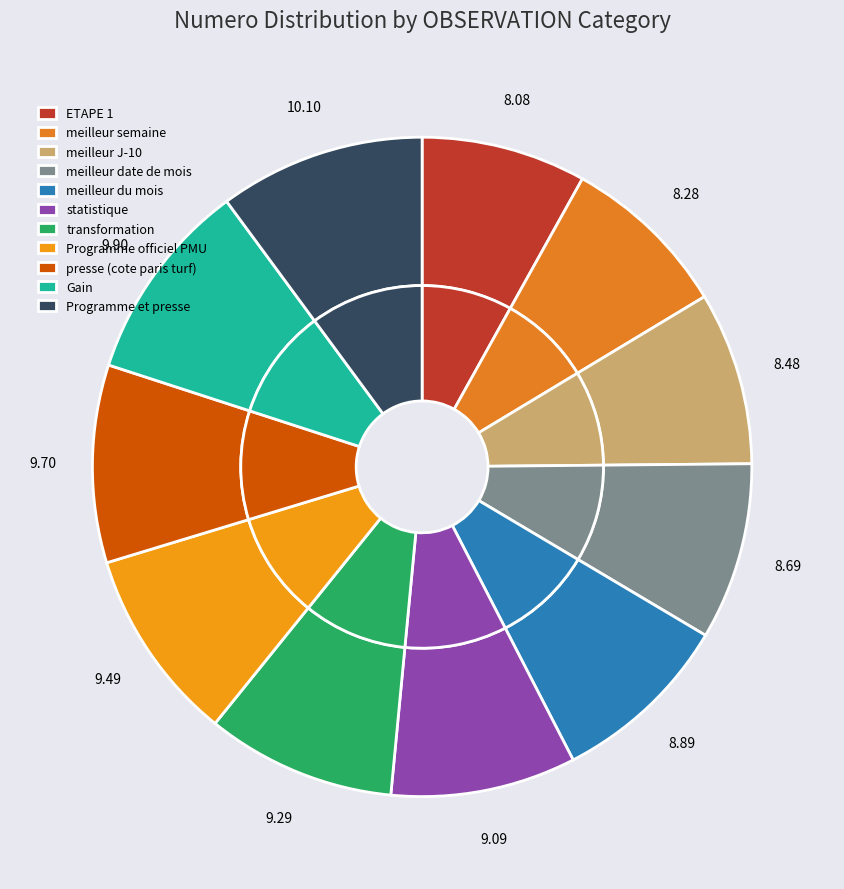

What percentage is the meilleur date de mois slice, to the nearest percent?

9%